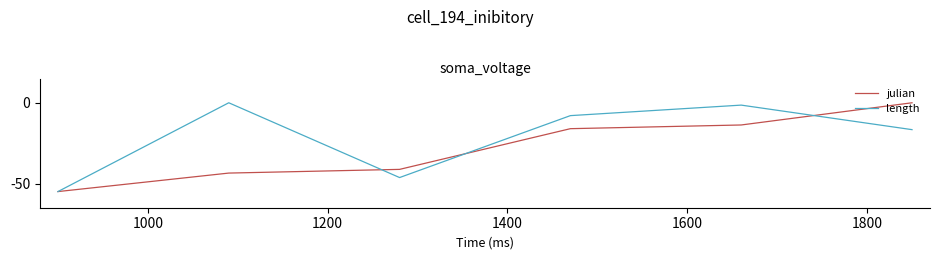

Count the number of data series in this chart.

2